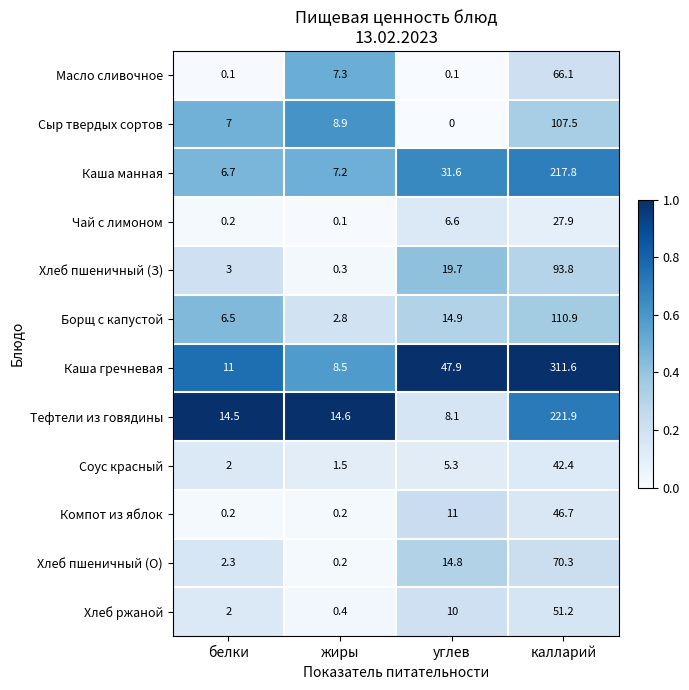

What is the maximum value shown in the chart?

311.6